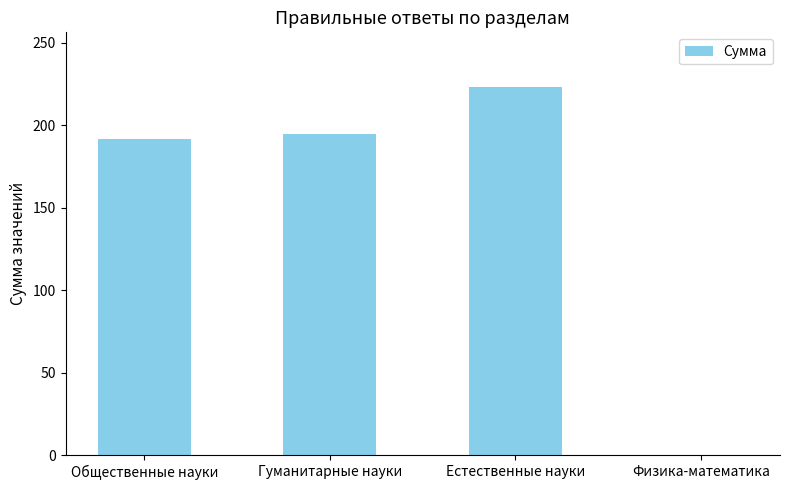

The chart shows a value of 223 at Естественные науки. True or false?

True